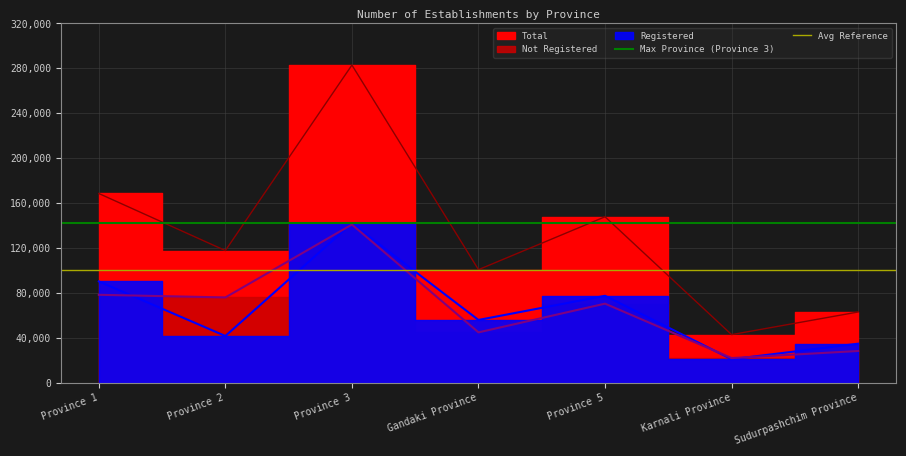

What value does the Avg Reference series have at Province 1?

100684